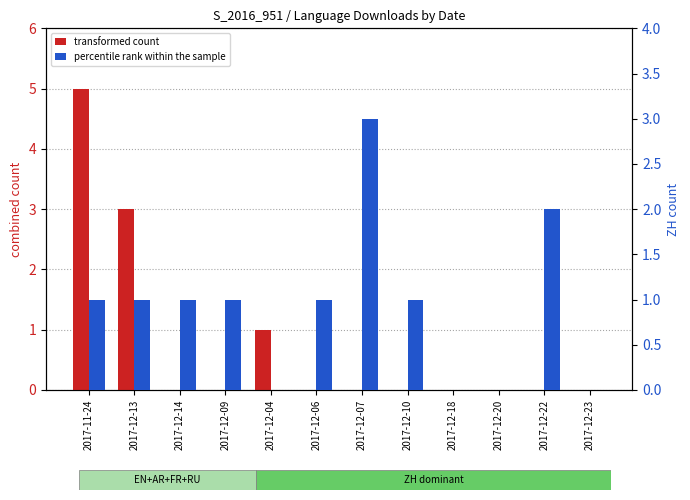

Rank the series at 2017-12-06 from lowest to highest value.

transformed count, percentile rank within the sample